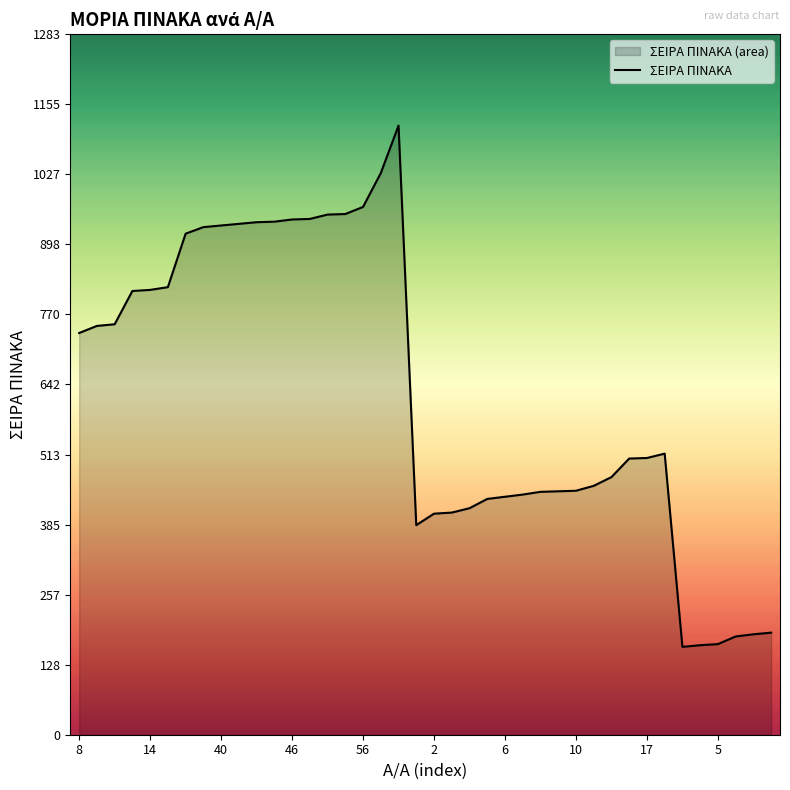

What is the difference between the maximum and minimum values?

955